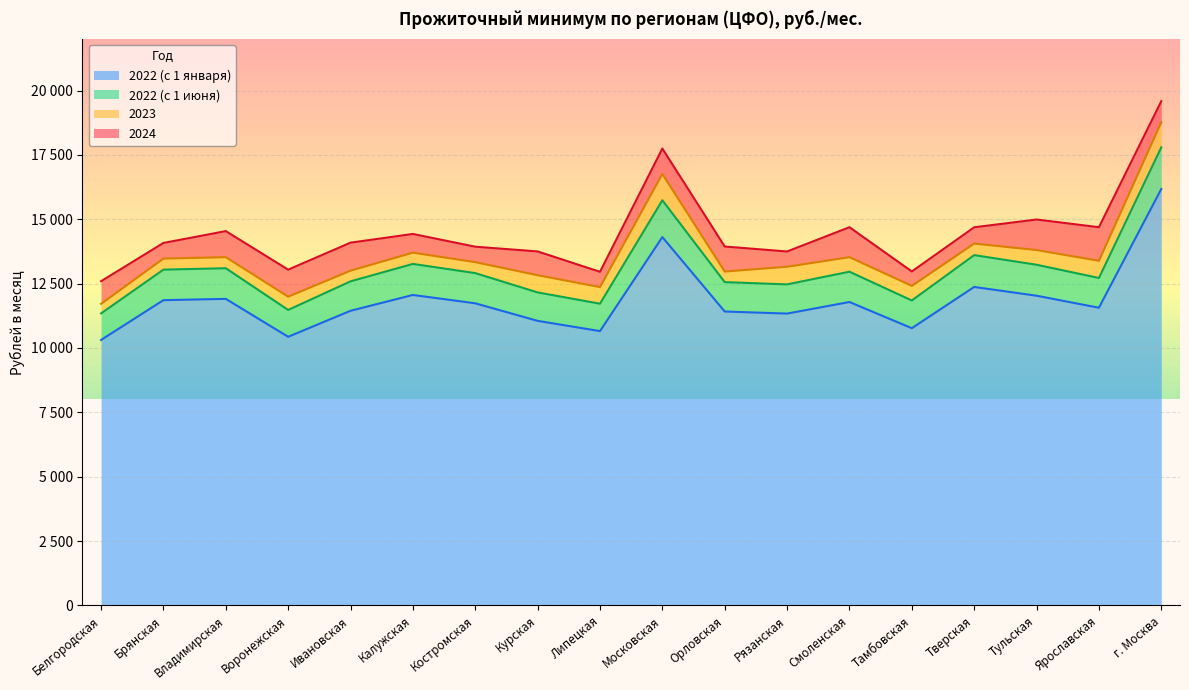

Which label corresponds to the largest value in the chart?

г. Москва